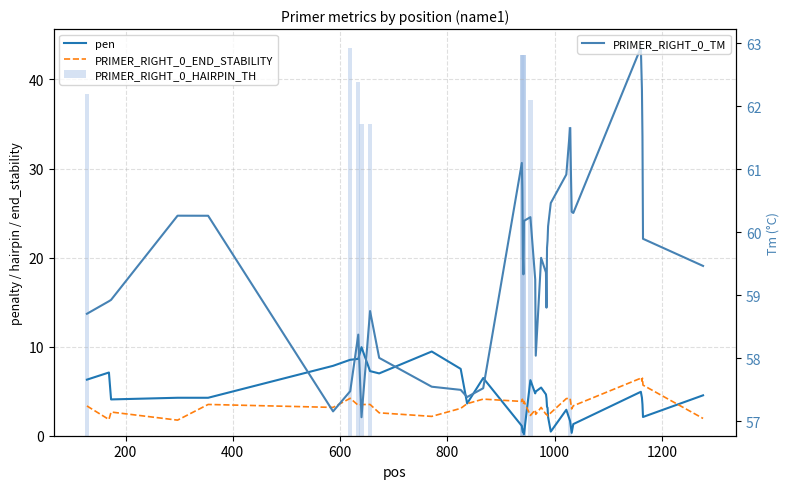

Which series has the widest spread of values?

PRIMER_RIGHT_0_HAIRPIN_TH